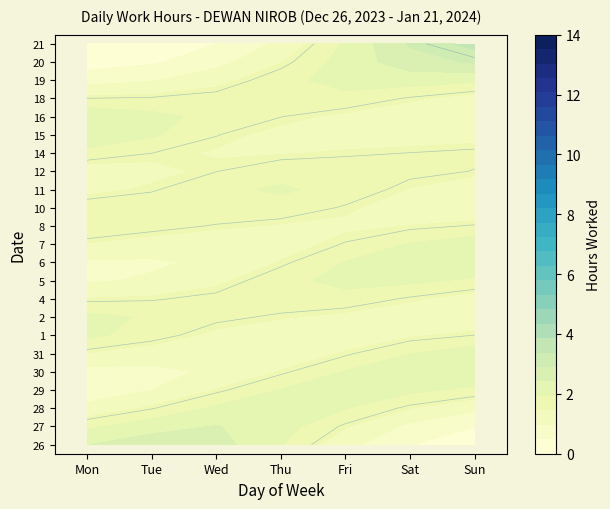

The value of 18 at Wed is -7.5. True or false?

False